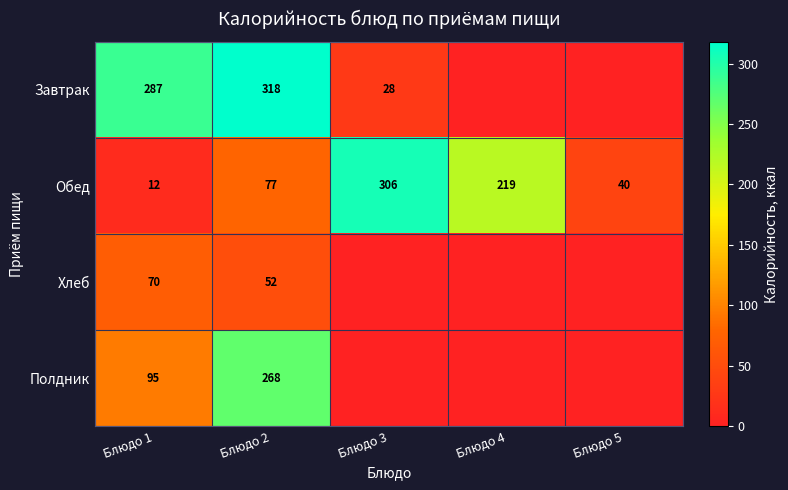

What is the difference between the highest and lowest values at Блюдо 4?

218.5